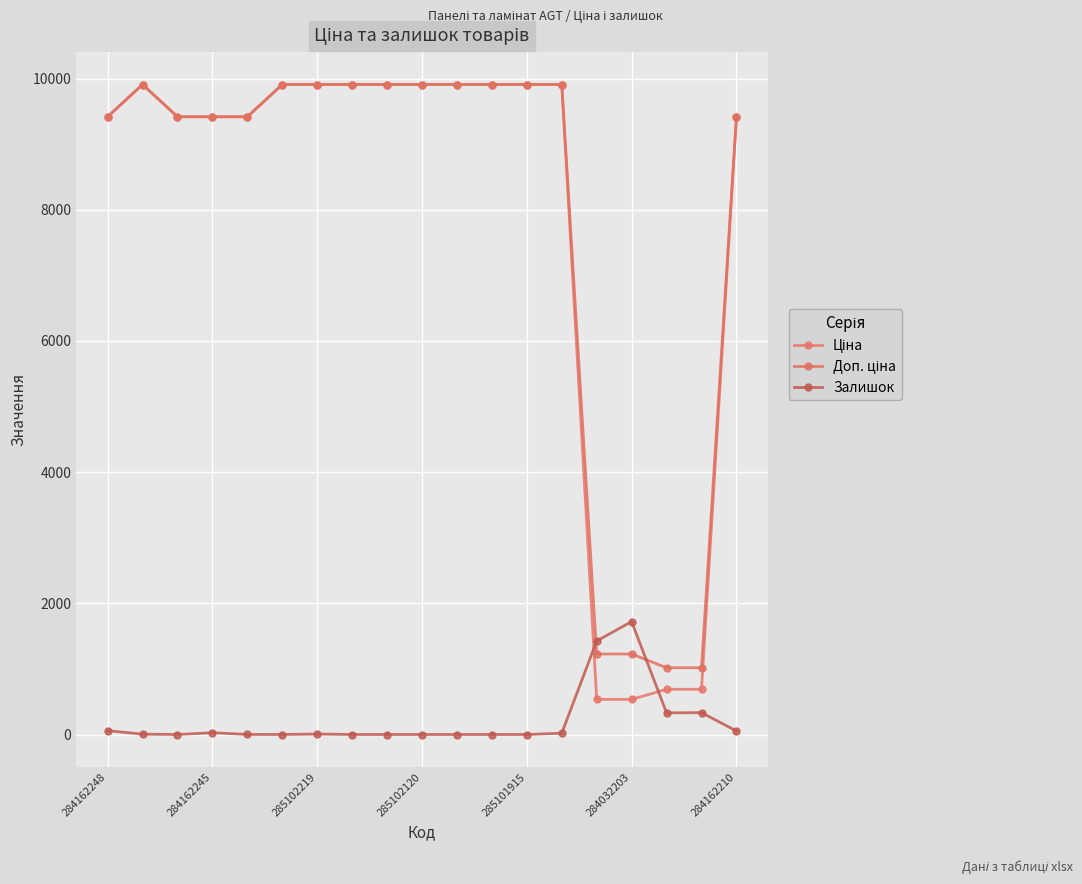

Reading left to right, extract all data points from this chart.

Ціна: 9416.9	9908.5	9416.9	9416.9	9416.9	9908.5	9908.5	9908.5	9908.5	9908.5	9908.5	9908.5	9908.5	9908.5	535.4	535.4	689.1	689.1	9416.9
Доп. ціна: 9416.9	9908.5	9416.9	9416.9	9416.9	9908.5	9908.5	9908.5	9908.5	9908.5	9908.5	9908.5	9908.5	9908.5	1227.2	1227.2	1017.8	1017.8	9416.9
Залишок: 59.0	5.0	0.0	27.0	1.0	0.0	7.0	0.0	0.0	0.0	0.0	0.0	0.0	20.0	1426.0	1721.0	330.0	333.0	54.0